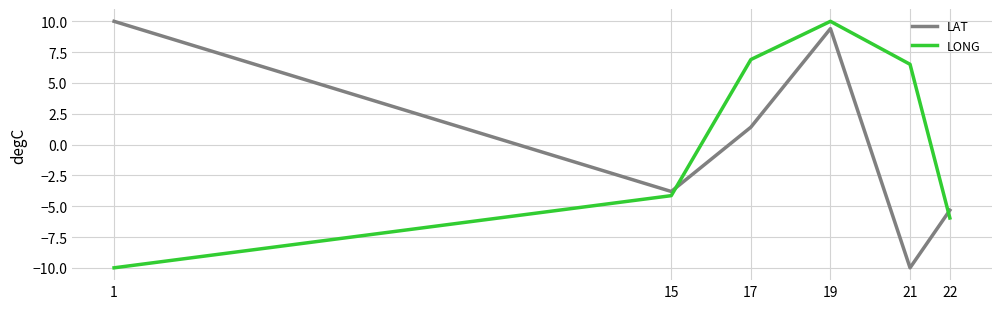

At which category is the sum across all series the highest?

19